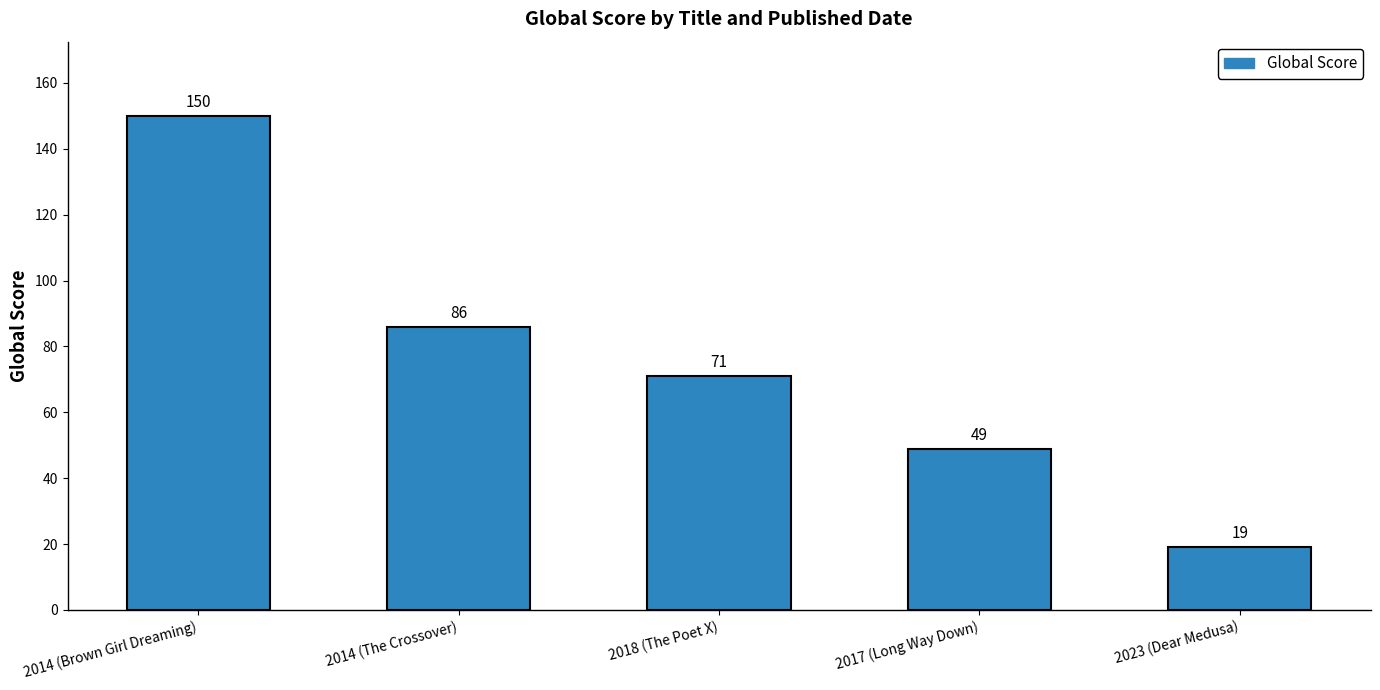

What is the greatest value displayed?

150